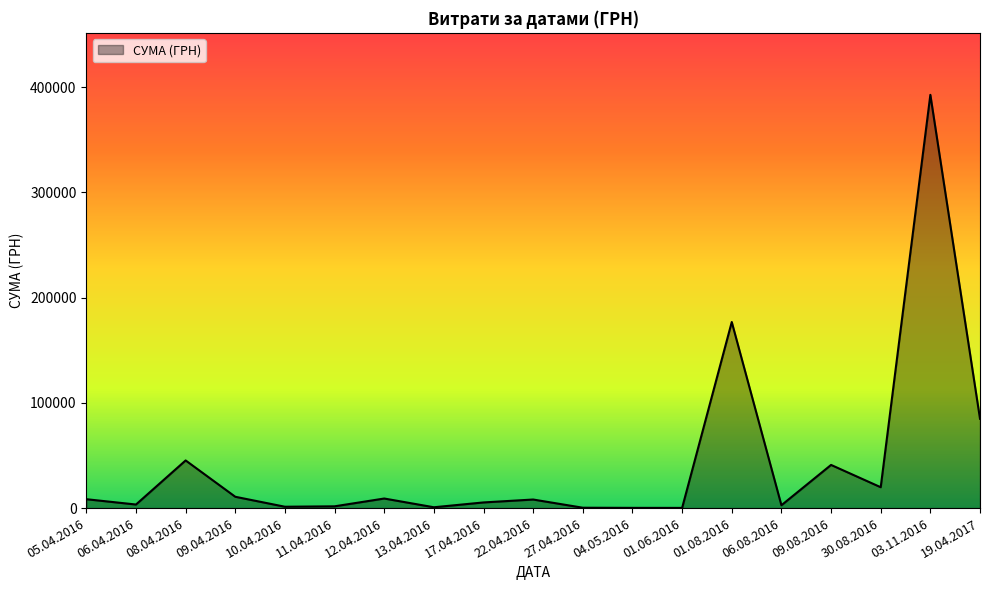

What is the change in value from 08.04.2016 to 03.11.2016?

+347391.3